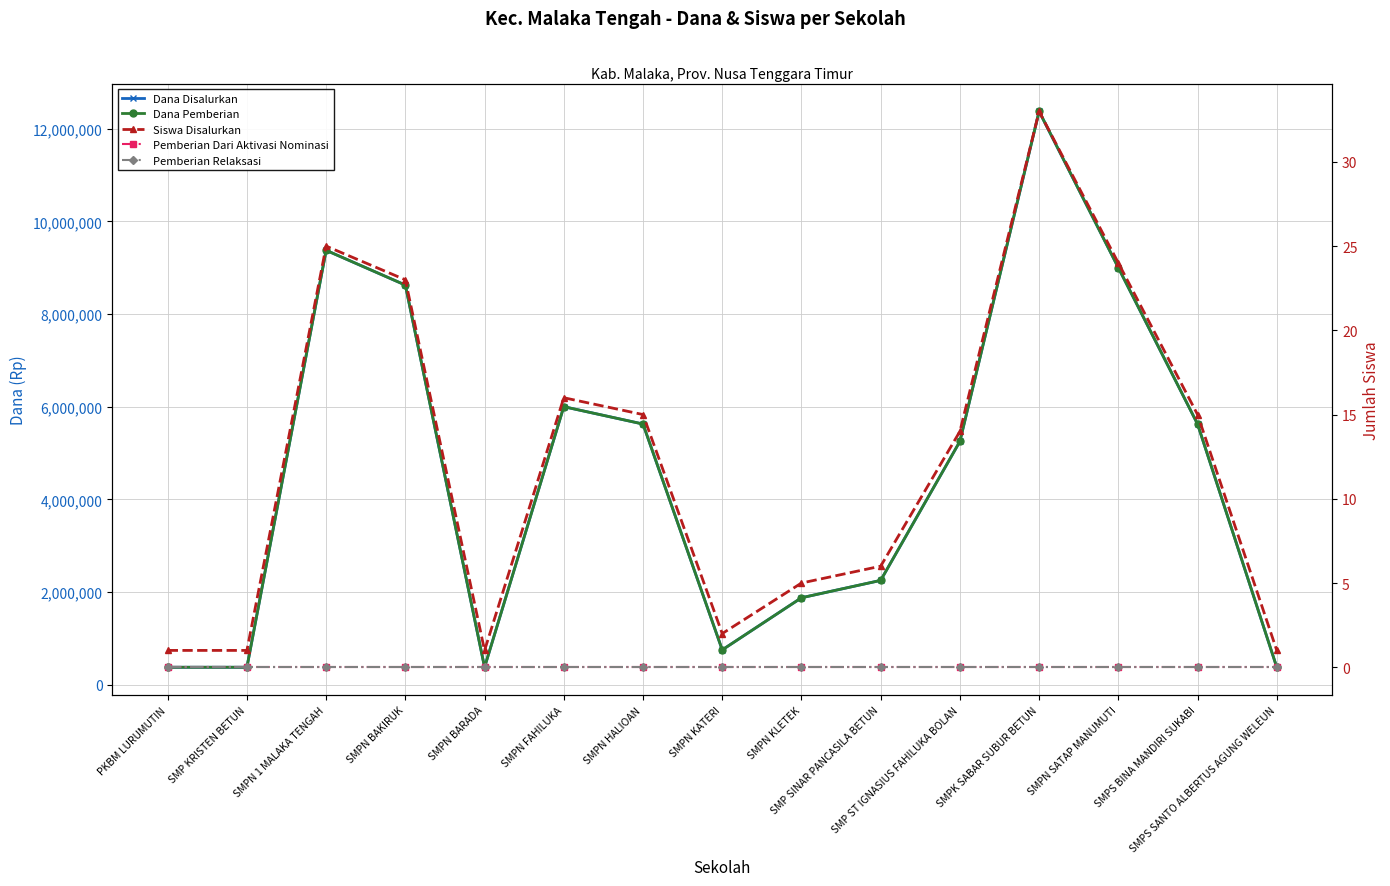

What are all the series names shown in the legend?

Dana Disalurkan, Dana Pemberian, Siswa Disalurkan, Pemberian Dari Aktivasi Nominasi, Pemberian Relaksasi